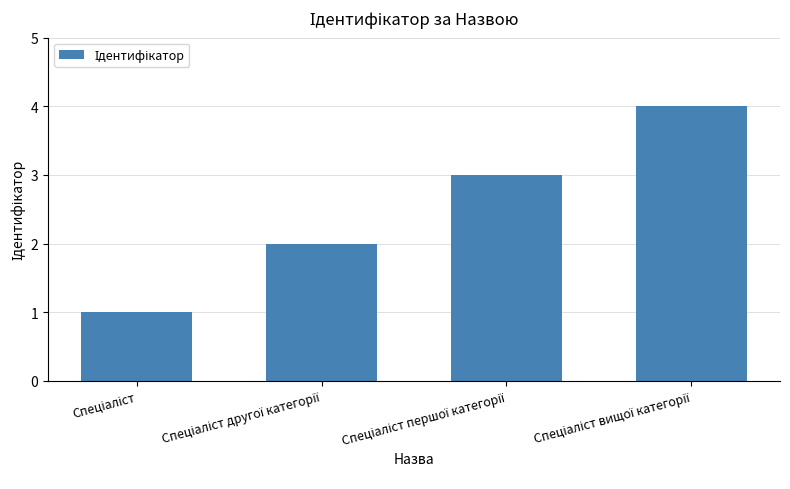

What is the maximum value shown in the chart?

4